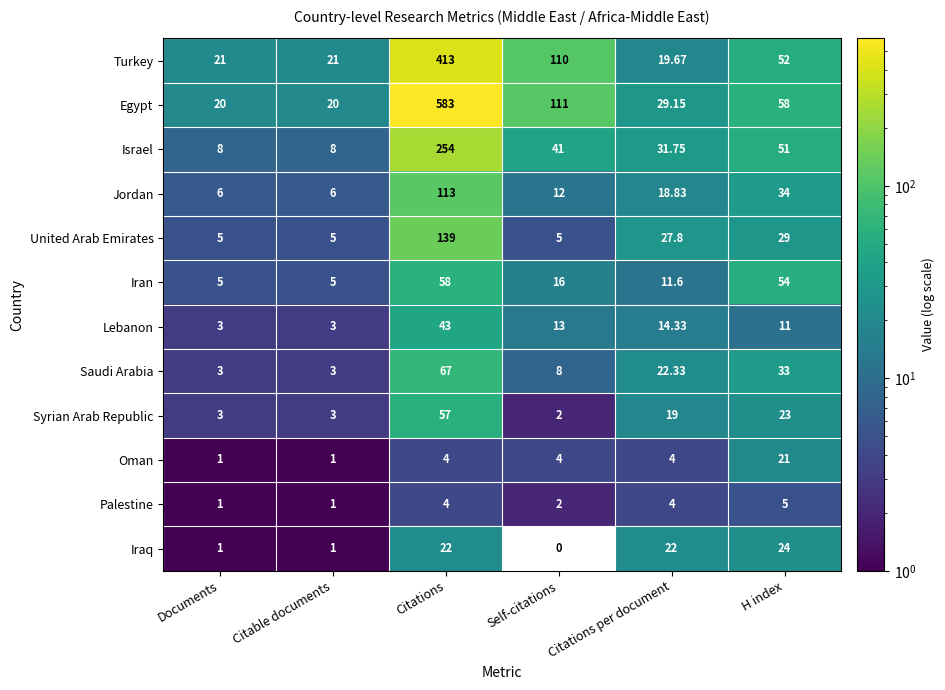

How many data points in Jordan are less than 18?

3